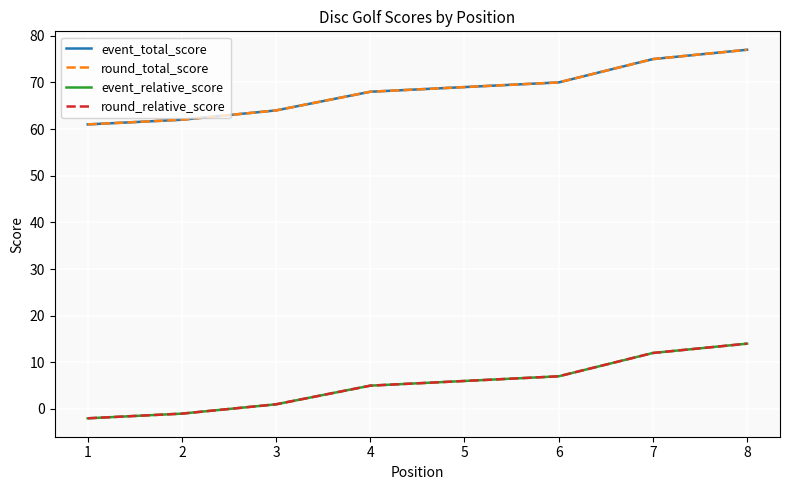

What is the total value across all series at 5?

150